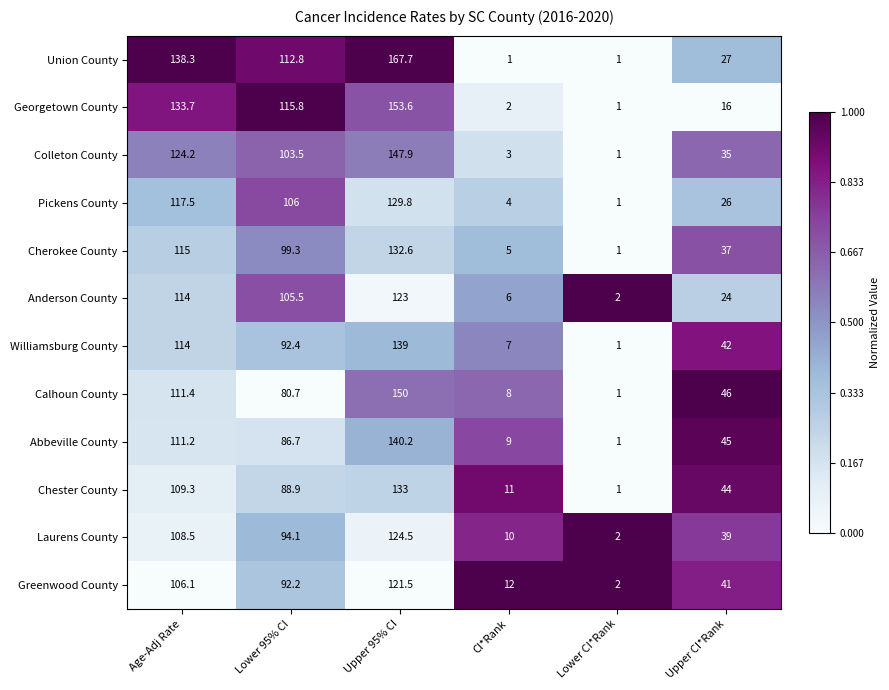

Which series has the widest spread of values?

Union County